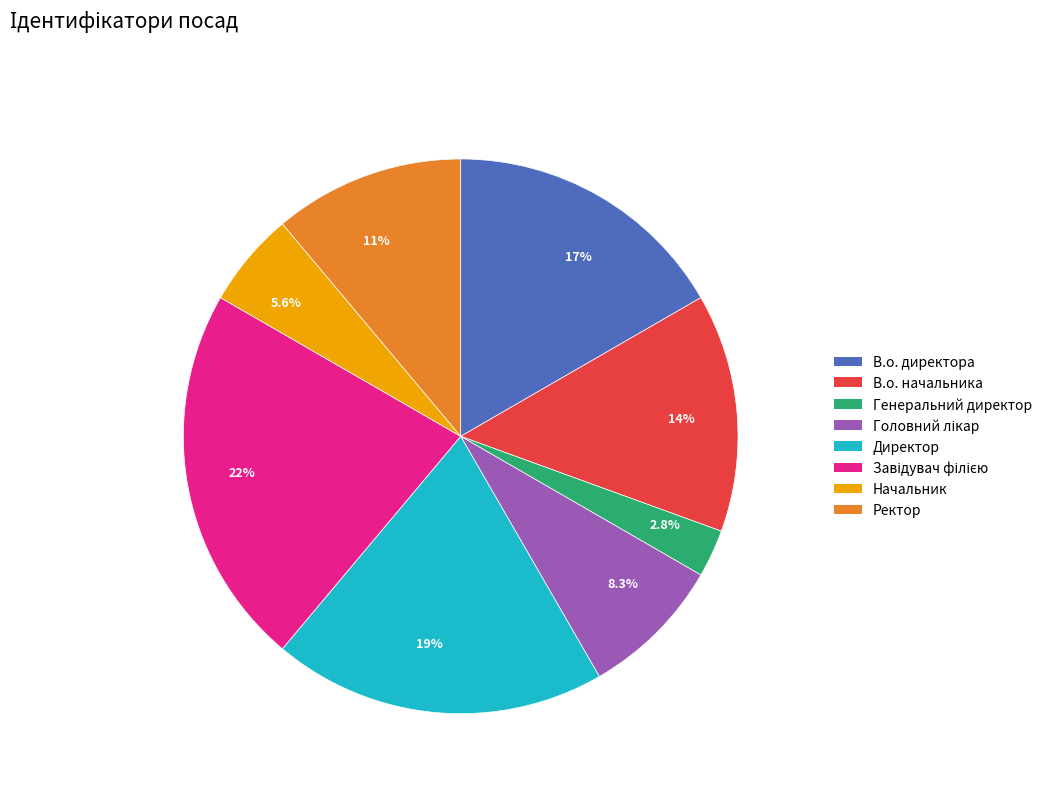

How many segments does this pie chart have?

8